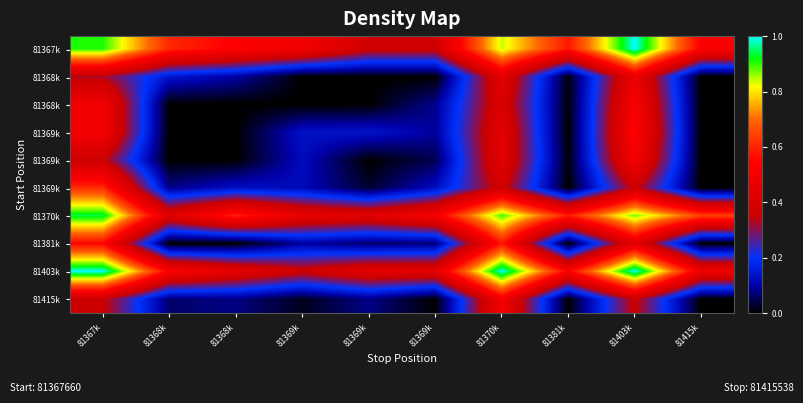

What is the difference between the highest and lowest values at 81368k?

0.6